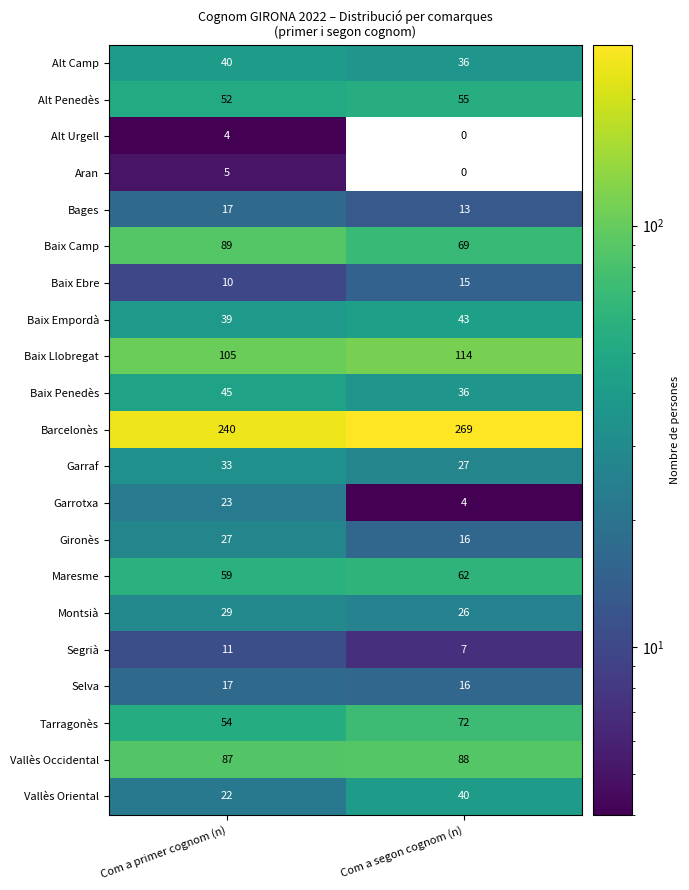

Which series changed the most between Com a primer cognom (n) and Com a segon cognom (n)?

Barcelonès